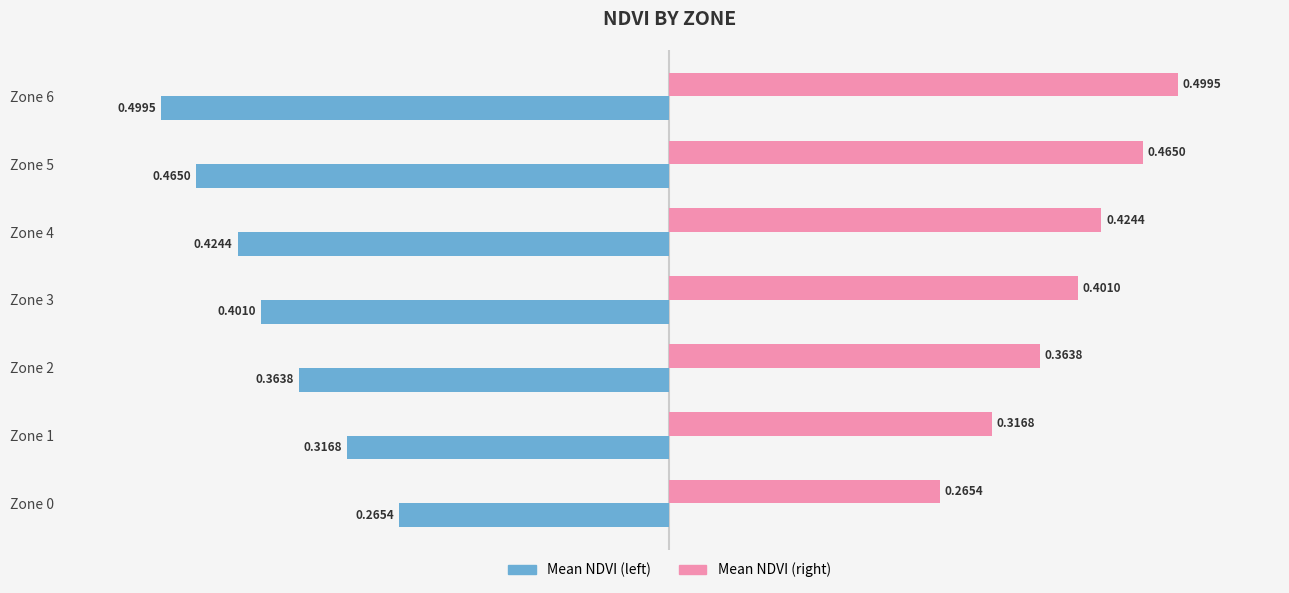

List the series in order of their overall mean, highest first.

Mean NDVI (right), Mean NDVI (left)